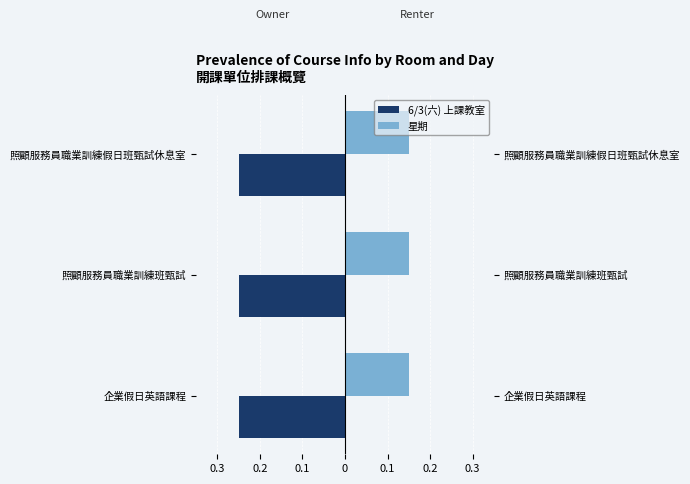

Are the bars horizontal?

Yes